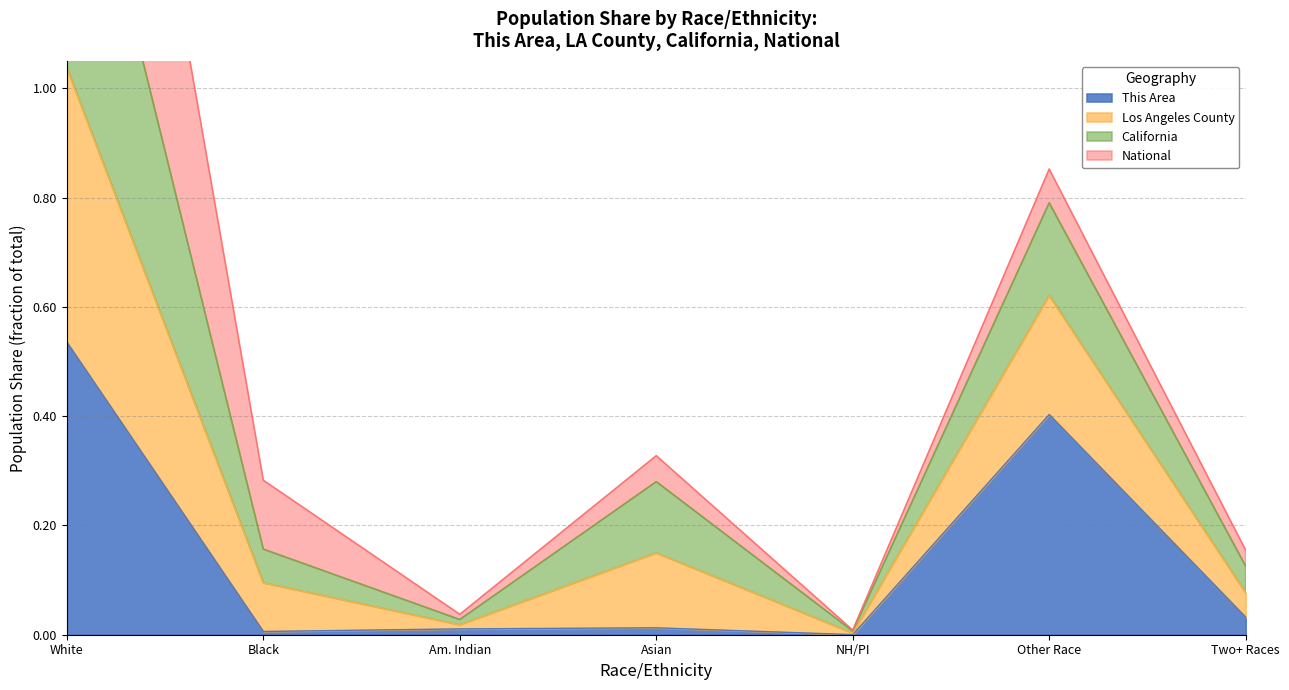

Is it true that This Area equals 0.2 at Other Race?

False